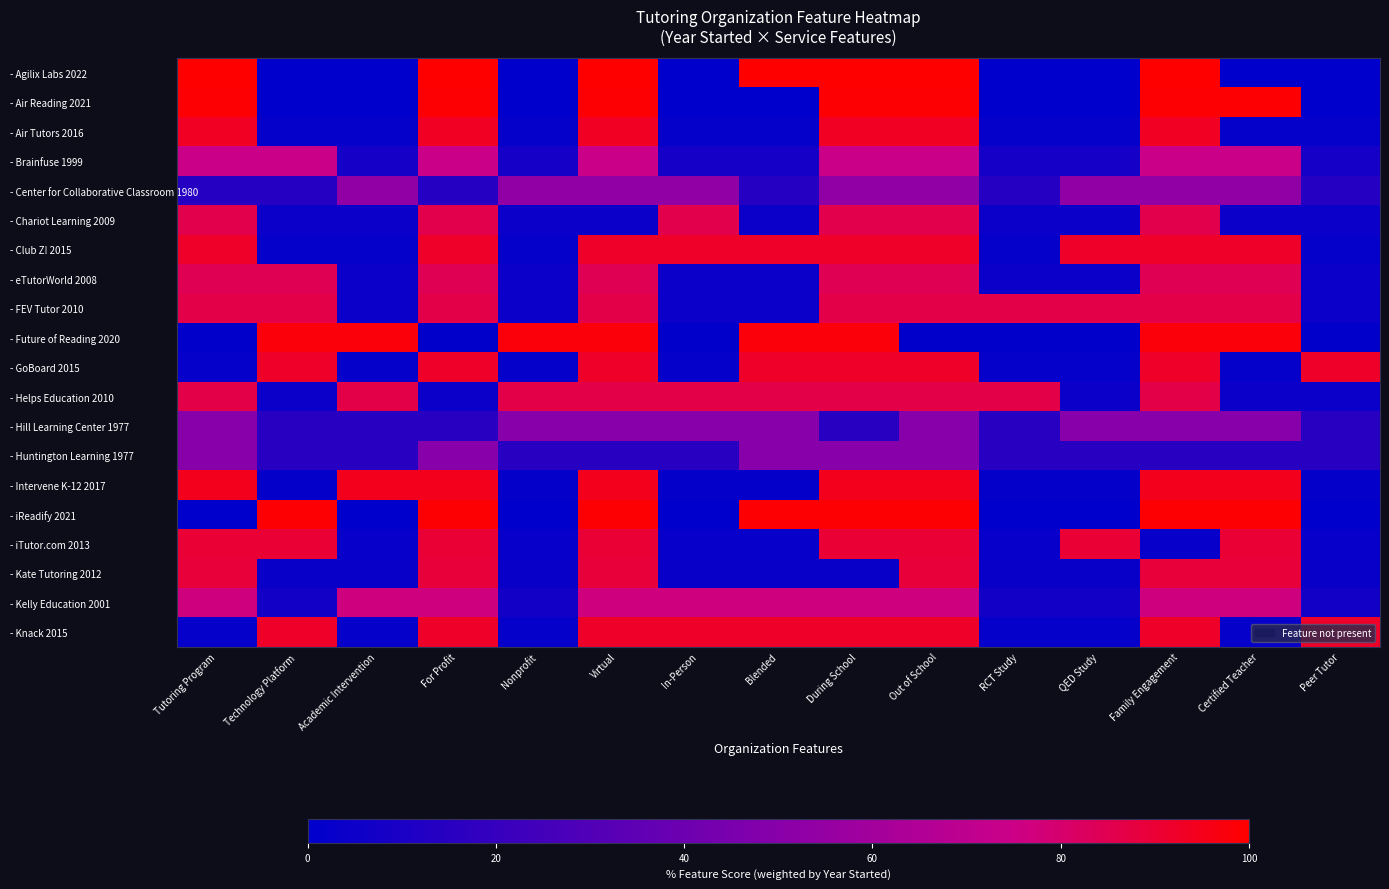

Reading left to right, extract all data points from this chart.

- Agilix Labs 2022: Tutoring Program=100.0	Technology Platform=0.0	Academic Intervention=0.0	For Profit=100.0	Nonprofit=0.0	Virtual=100.0	In-Person=0.0	Blended=100.0	During School=100.0	Out of School=100.0	RCT Study=0.0	QED Study=0.0	Family Engagement=100.0	Certified Teacher=0.0	Peer Tutor=0.0
- Air Reading 2021: Tutoring Program=98.9	Technology Platform=0.3	Academic Intervention=0.3	For Profit=98.9	Nonprofit=0.3	Virtual=98.9	In-Person=0.3	Blended=0.3	During School=98.9	Out of School=98.9	RCT Study=0.3	QED Study=0.3	Family Engagement=98.9	Certified Teacher=98.9	Peer Tutor=0.3
- Air Tutors 2016: Tutoring Program=93.3	Technology Platform=2.0	Academic Intervention=2.0	For Profit=93.3	Nonprofit=2.0	Virtual=93.3	In-Person=2.0	Blended=2.0	During School=93.3	Out of School=93.3	RCT Study=2.0	QED Study=2.0	Family Engagement=93.3	Certified Teacher=2.0	Peer Tutor=2.0
- Brainfuse 1999: Tutoring Program=74.4	Technology Platform=74.4	Academic Intervention=7.7	For Profit=74.4	Nonprofit=7.7	Virtual=74.4	In-Person=7.7	Blended=7.7	During School=74.4	Out of School=74.4	RCT Study=7.7	QED Study=7.7	Family Engagement=74.4	Certified Teacher=74.4	Peer Tutor=7.7
- Center for Collaborative Classroom 1980: Tutoring Program=14.0	Technology Platform=14.0	Academic Intervention=53.3	For Profit=14.0	Nonprofit=53.3	Virtual=53.3	In-Person=53.3	Blended=14.0	During School=53.3	Out of School=53.3	RCT Study=14.0	QED Study=53.3	Family Engagement=53.3	Certified Teacher=53.3	Peer Tutor=14.0
- Chariot Learning 2009: Tutoring Program=85.6	Technology Platform=4.3	Academic Intervention=4.3	For Profit=85.6	Nonprofit=4.3	Virtual=4.3	In-Person=85.6	Blended=4.3	During School=85.6	Out of School=85.6	RCT Study=4.3	QED Study=4.3	Family Engagement=85.6	Certified Teacher=4.3	Peer Tutor=4.3
- Club Z! 2015: Tutoring Program=92.2	Technology Platform=2.3	Academic Intervention=2.3	For Profit=92.2	Nonprofit=2.3	Virtual=92.2	In-Person=92.2	Blended=92.2	During School=92.2	Out of School=92.2	RCT Study=2.3	QED Study=92.2	Family Engagement=92.2	Certified Teacher=92.2	Peer Tutor=2.3
- eTutorWorld 2008: Tutoring Program=84.4	Technology Platform=84.4	Academic Intervention=4.7	For Profit=84.4	Nonprofit=4.7	Virtual=84.4	In-Person=4.7	Blended=4.7	During School=84.4	Out of School=84.4	RCT Study=4.7	QED Study=4.7	Family Engagement=84.4	Certified Teacher=84.4	Peer Tutor=4.7
- FEV Tutor 2010: Tutoring Program=86.7	Technology Platform=86.7	Academic Intervention=4.0	For Profit=86.7	Nonprofit=4.0	Virtual=86.7	In-Person=4.0	Blended=4.0	During School=86.7	Out of School=86.7	RCT Study=86.7	QED Study=86.7	Family Engagement=86.7	Certified Teacher=86.7	Peer Tutor=4.0
- Future of Reading 2020: Tutoring Program=0.7	Technology Platform=97.8	Academic Intervention=97.8	For Profit=0.7	Nonprofit=97.8	Virtual=97.8	In-Person=0.7	Blended=97.8	During School=97.8	Out of School=0.7	RCT Study=0.7	QED Study=0.7	Family Engagement=97.8	Certified Teacher=97.8	Peer Tutor=0.7
- GoBoard 2015: Tutoring Program=2.3	Technology Platform=92.2	Academic Intervention=2.3	For Profit=92.2	Nonprofit=2.3	Virtual=92.2	In-Person=2.3	Blended=92.2	During School=92.2	Out of School=92.2	RCT Study=2.3	QED Study=2.3	Family Engagement=92.2	Certified Teacher=2.3	Peer Tutor=92.2
- Helps Education 2010: Tutoring Program=86.7	Technology Platform=4.0	Academic Intervention=86.7	For Profit=4.0	Nonprofit=86.7	Virtual=86.7	In-Person=86.7	Blended=86.7	During School=86.7	Out of School=86.7	RCT Study=86.7	QED Study=4.0	Family Engagement=86.7	Certified Teacher=4.0	Peer Tutor=4.0
- Hill Learning Center 1977: Tutoring Program=50.0	Technology Platform=15.0	Academic Intervention=15.0	For Profit=15.0	Nonprofit=50.0	Virtual=50.0	In-Person=50.0	Blended=50.0	During School=15.0	Out of School=50.0	RCT Study=15.0	QED Study=50.0	Family Engagement=50.0	Certified Teacher=50.0	Peer Tutor=15.0
- Huntington Learning 1977: Tutoring Program=50.0	Technology Platform=15.0	Academic Intervention=15.0	For Profit=50.0	Nonprofit=15.0	Virtual=15.0	In-Person=15.0	Blended=50.0	During School=50.0	Out of School=50.0	RCT Study=15.0	QED Study=15.0	Family Engagement=15.0	Certified Teacher=15.0	Peer Tutor=15.0
- Intervene K-12 2017: Tutoring Program=94.4	Technology Platform=1.7	Academic Intervention=94.4	For Profit=94.4	Nonprofit=1.7	Virtual=94.4	In-Person=1.7	Blended=1.7	During School=94.4	Out of School=94.4	RCT Study=1.7	QED Study=1.7	Family Engagement=94.4	Certified Teacher=94.4	Peer Tutor=1.7
- iReadify 2021: Tutoring Program=0.3	Technology Platform=98.9	Academic Intervention=0.3	For Profit=98.9	Nonprofit=0.3	Virtual=98.9	In-Person=0.3	Blended=98.9	During School=98.9	Out of School=98.9	RCT Study=0.3	QED Study=0.3	Family Engagement=98.9	Certified Teacher=98.9	Peer Tutor=0.3
- iTutor.com 2013: Tutoring Program=90.0	Technology Platform=90.0	Academic Intervention=3.0	For Profit=90.0	Nonprofit=3.0	Virtual=90.0	In-Person=3.0	Blended=3.0	During School=90.0	Out of School=90.0	RCT Study=3.0	QED Study=90.0	Family Engagement=3.0	Certified Teacher=90.0	Peer Tutor=3.0
- Kate Tutoring 2012: Tutoring Program=88.9	Technology Platform=3.3	Academic Intervention=3.3	For Profit=88.9	Nonprofit=3.3	Virtual=88.9	In-Person=3.3	Blended=3.3	During School=3.3	Out of School=88.9	RCT Study=3.3	QED Study=3.3	Family Engagement=88.9	Certified Teacher=88.9	Peer Tutor=3.3
- Kelly Education 2001: Tutoring Program=76.7	Technology Platform=7.0	Academic Intervention=76.7	For Profit=76.7	Nonprofit=7.0	Virtual=76.7	In-Person=76.7	Blended=76.7	During School=76.7	Out of School=76.7	RCT Study=7.0	QED Study=7.0	Family Engagement=76.7	Certified Teacher=76.7	Peer Tutor=7.0
- Knack 2015: Tutoring Program=2.3	Technology Platform=92.2	Academic Intervention=2.3	For Profit=92.2	Nonprofit=2.3	Virtual=92.2	In-Person=92.2	Blended=92.2	During School=92.2	Out of School=92.2	RCT Study=2.3	QED Study=2.3	Family Engagement=92.2	Certified Teacher=2.3	Peer Tutor=92.2